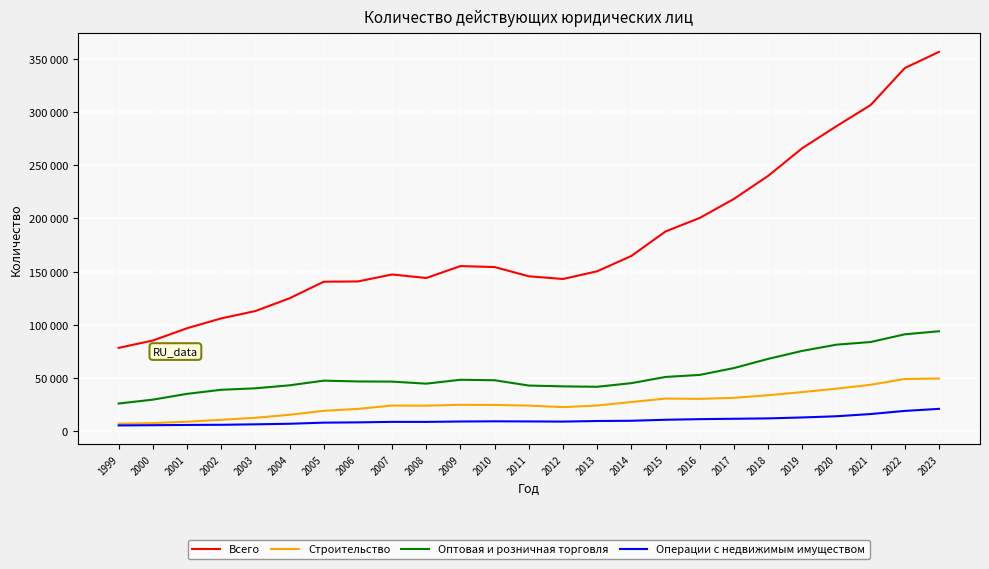

What are all the series names shown in the legend?

Всего, Строительство, Оптовая и розничная торговля, Операции с недвижимым имуществом